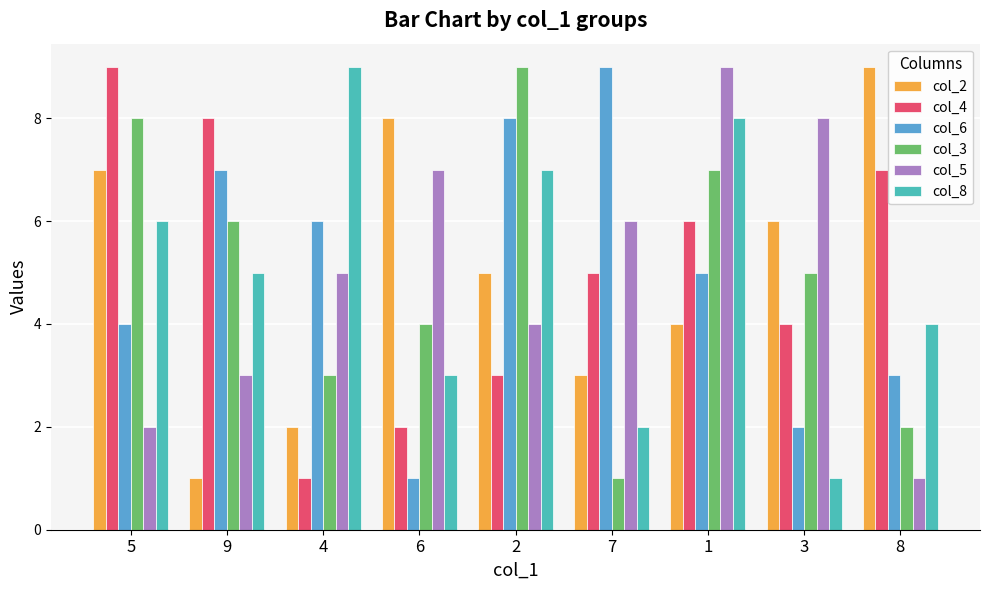

What is the label of the 8th bar from the right?

9